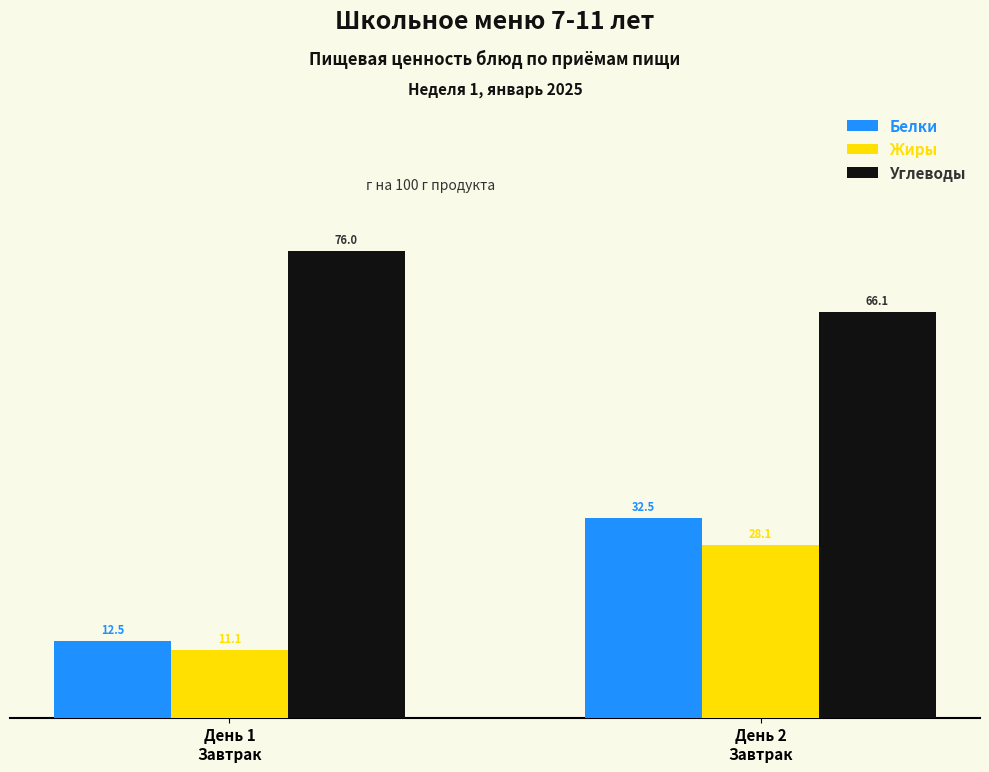

Rank the series at День 1
Завтрак from lowest to highest value.

Жиры, Белки, Углеводы